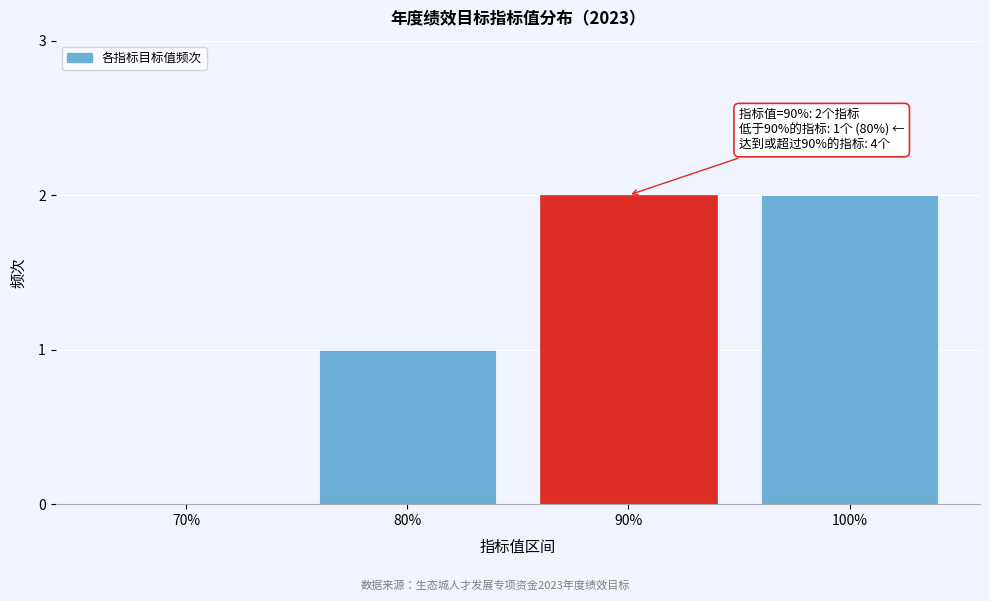

Reading right to left, list all the values displayed in this chart.

100%=2	90%=2	80%=1	70%=0